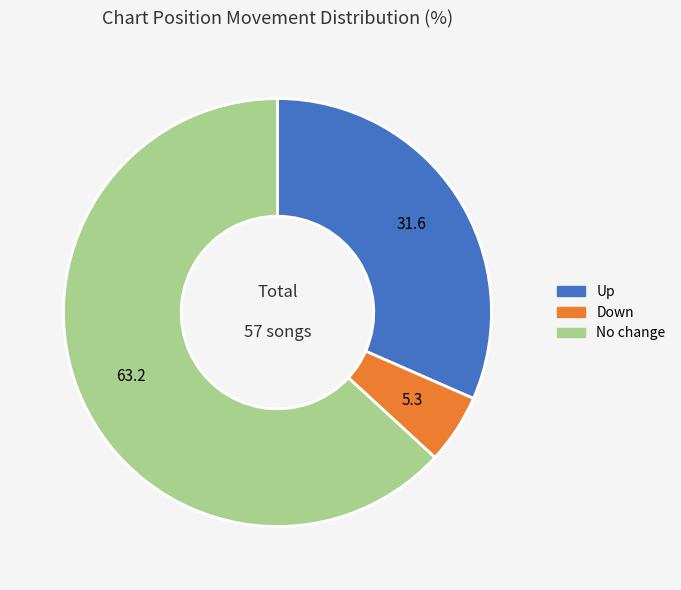

Does any single category account for the majority?

Yes